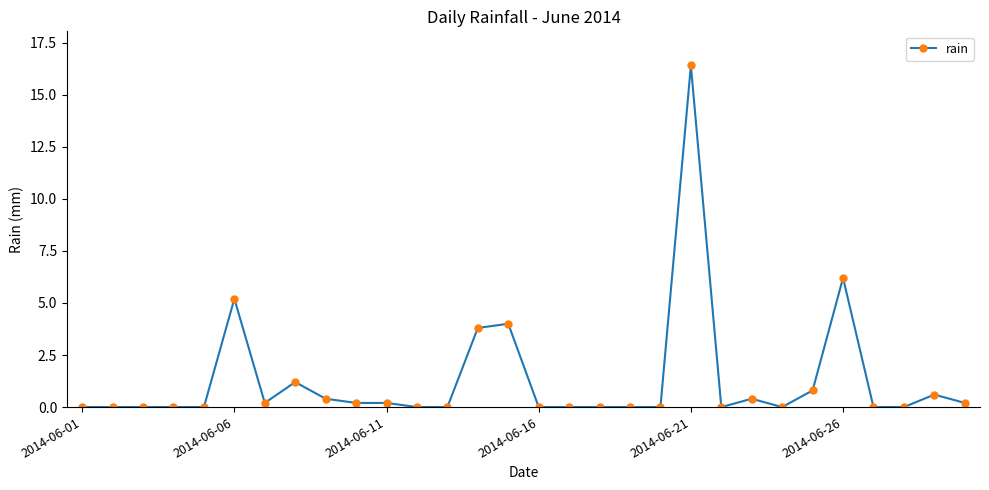

How many lines are shown in the chart?

1